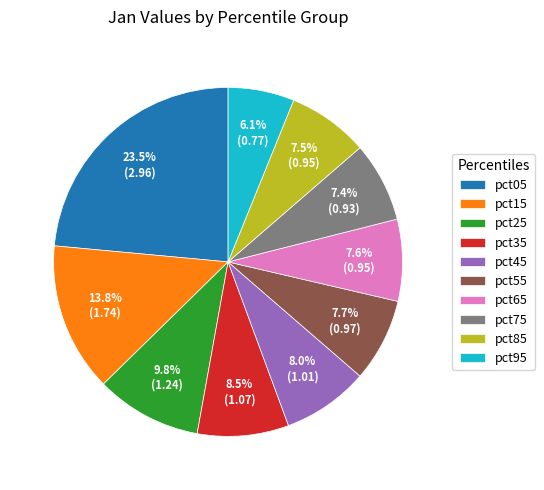

Count the number of slices in the pie.

10